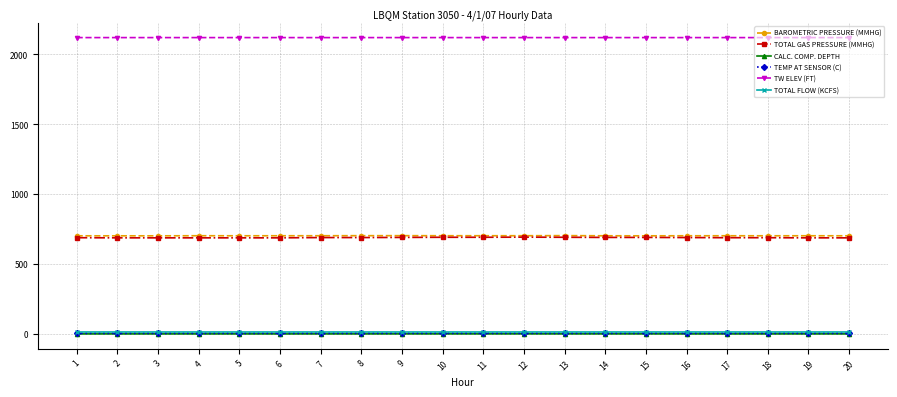

What value does the TOTAL GAS PRESSURE (MMHG) series have at 9?

690.0